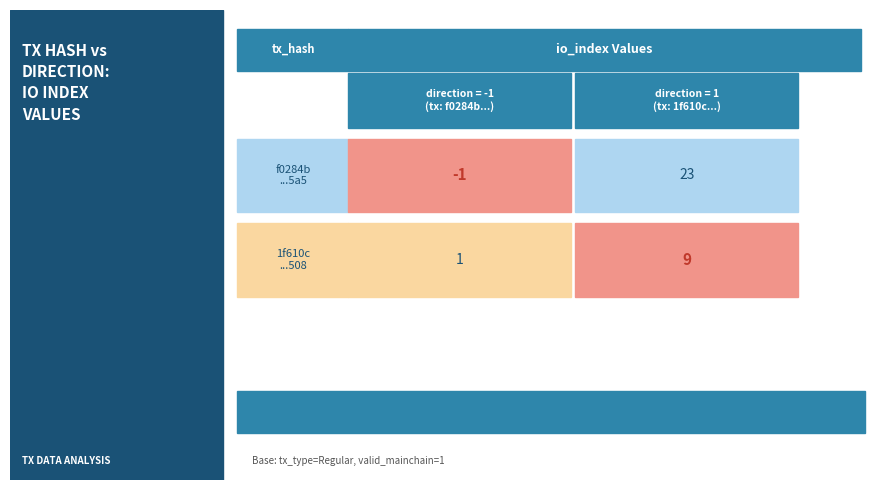

Rank the series by their average value, from lowest to highest.

1f610c5a08db899d7530a34ebdb2e56045e5508, f0284b196a63acecc5a6e02b9298f4306f995a5